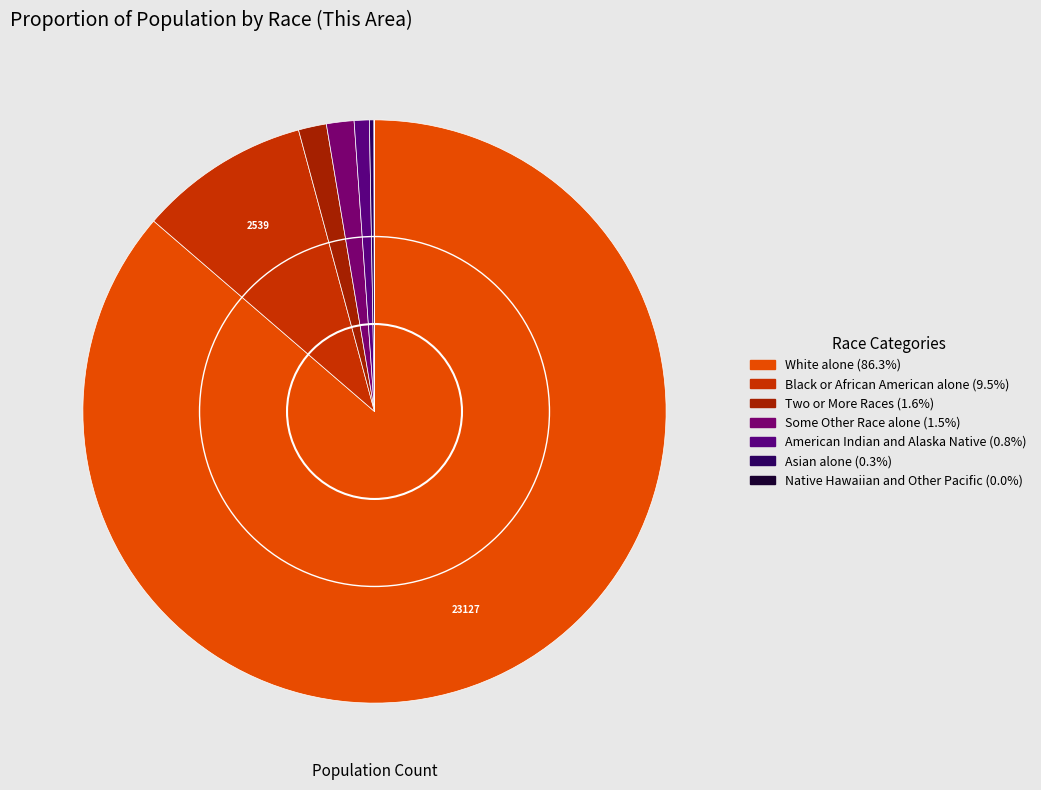

Is there any slice that represents more than half of the pie?

Yes